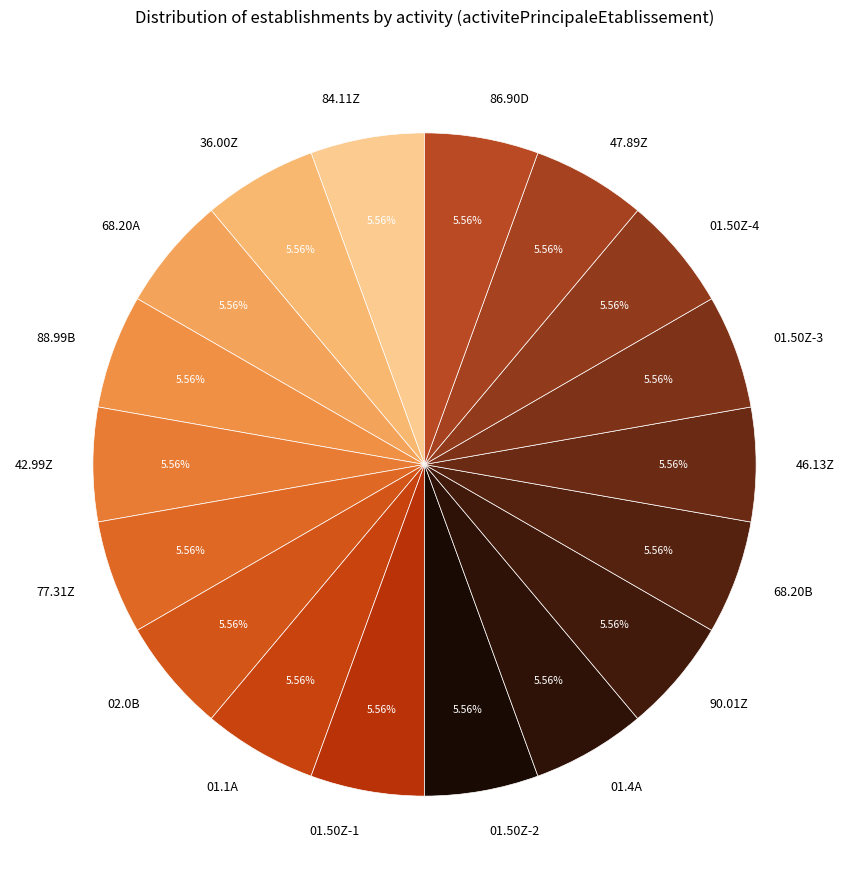

Is there any slice that represents more than half of the pie?

No